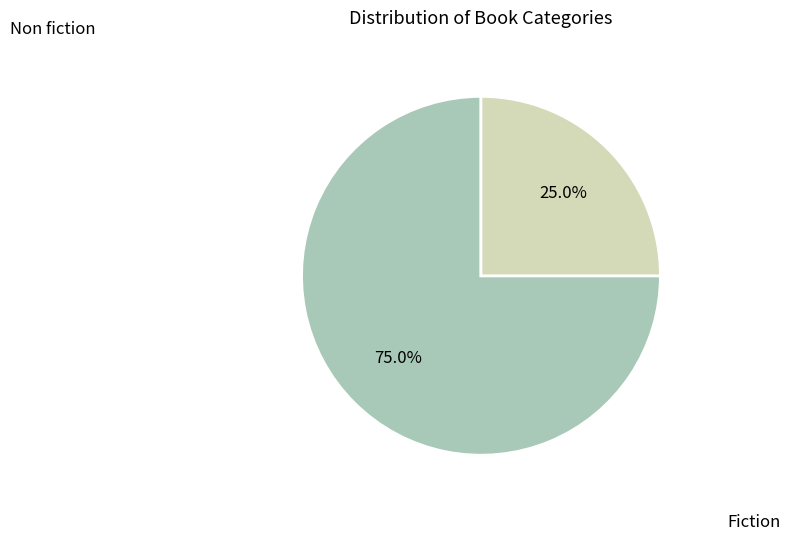

Count the number of slices in the pie.

2